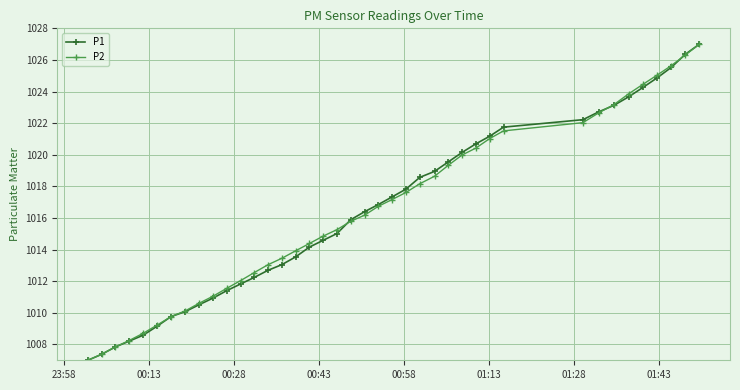

What is the value of the P1 point at the 4th from the left?

1008.2